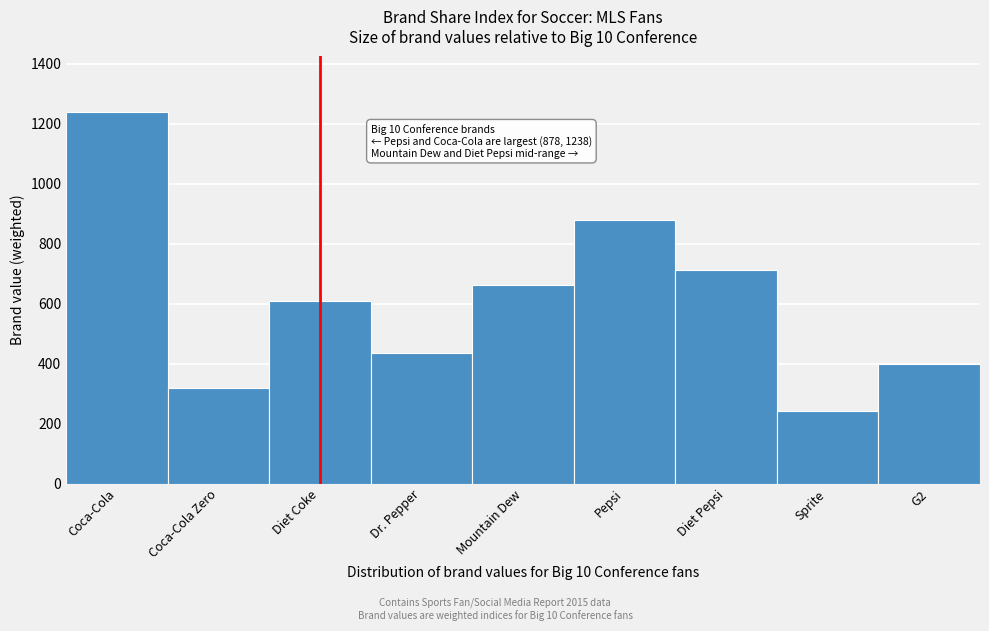

Reading left to right, extract all data points from this chart.

1238.3	320.4	608.6	434.1	661.1	878.6	711.9	243.0	400.3